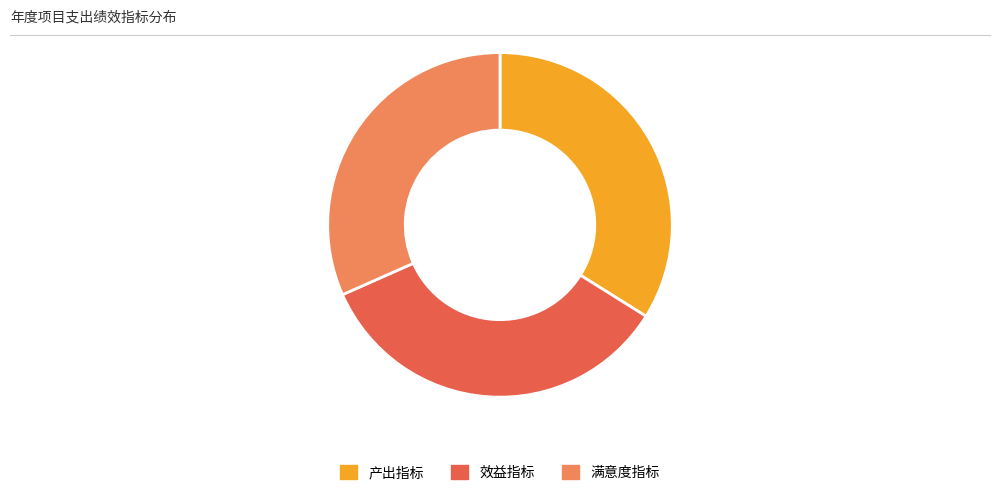

Does 产出指标 represent more than half of the total?

No